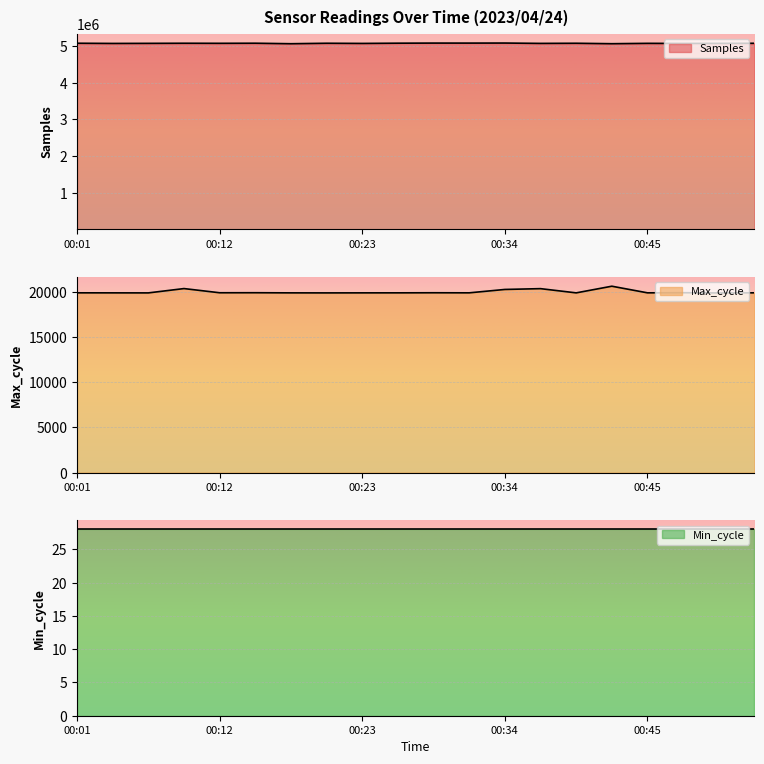

The Samples series shows 1404545 at 00:28. True or false?

False